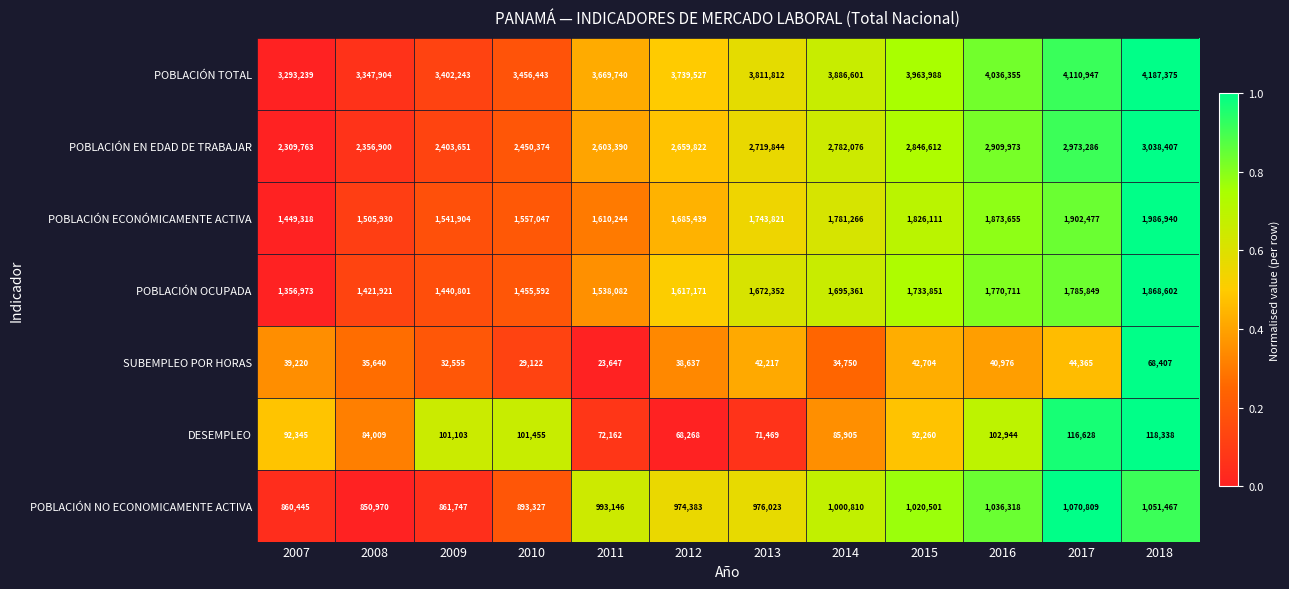

Count the number of data series in this chart.

7